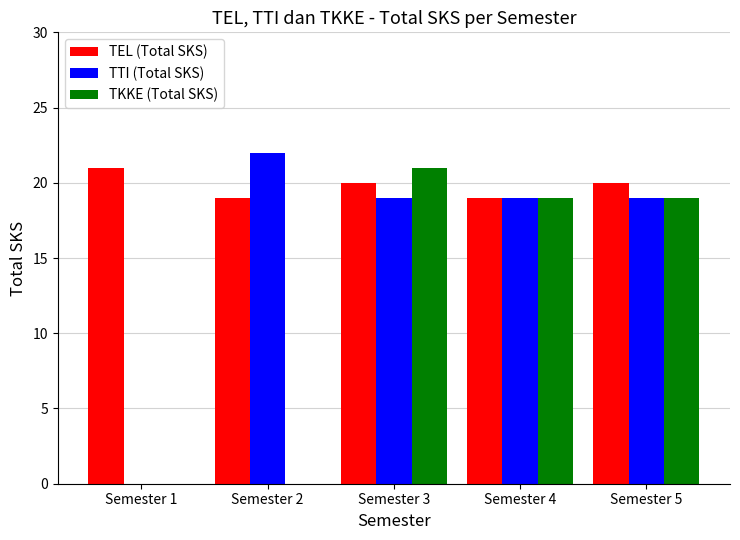

Which category has the highest value in the TKKE (Total SKS) series?

Semester 3